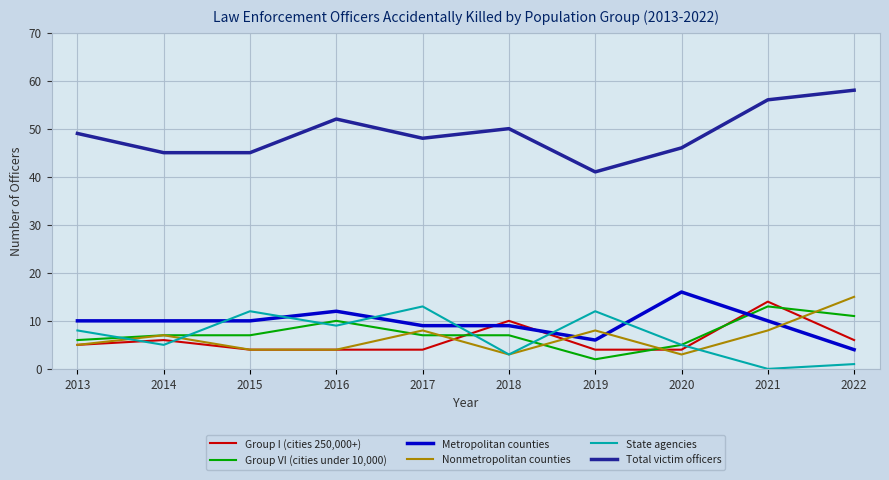

Reading left to right, transcribe all the data shown in this chart.

Group I (cities 250,000+): 5	6	4	4	4	10	4	4	14	6
Group VI (cities under 10,000): 6	7	7	10	7	7	2	5	13	11
Metropolitan counties: 10	10	10	12	9	9	6	16	10	4
Nonmetropolitan counties: 5	7	4	4	8	3	8	3	8	15
State agencies: 8	5	12	9	13	3	12	5	0	1
Total victim officers: 49	45	45	52	48	50	41	46	56	58